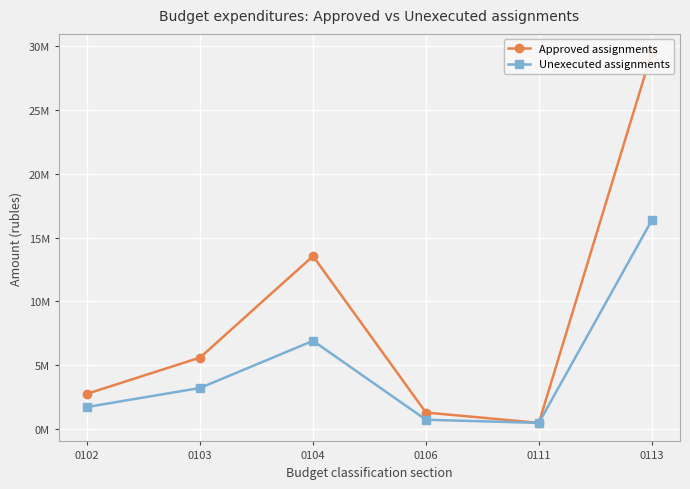

What is the difference between the second highest and second lowest values in the Unexecuted assignments series?

6174931.6